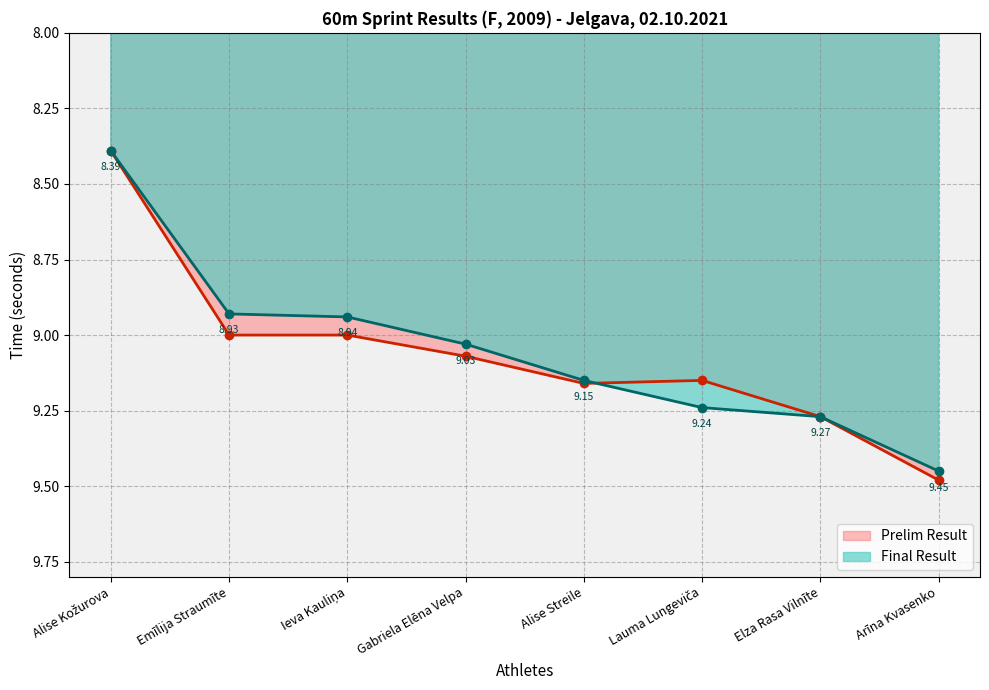

How many lines are shown in the chart?

2